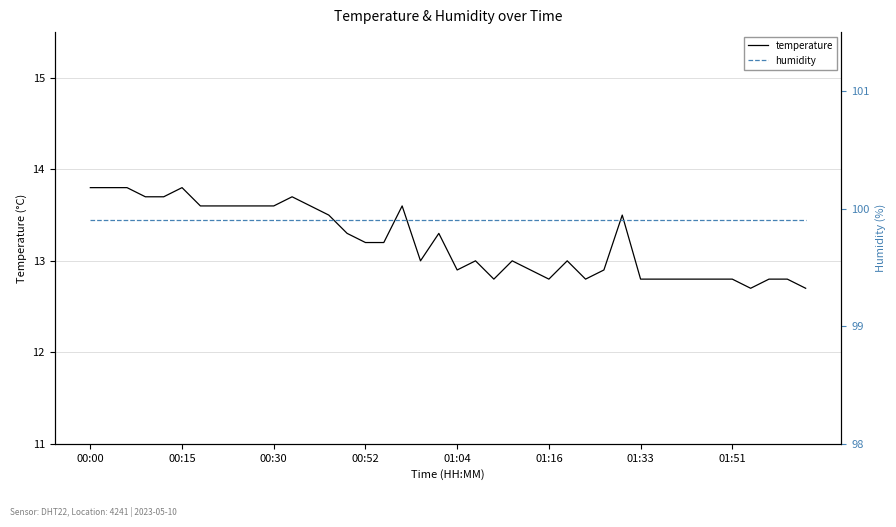

In temperature, how many points are higher than both neighbors (excluding endpoints)?

8